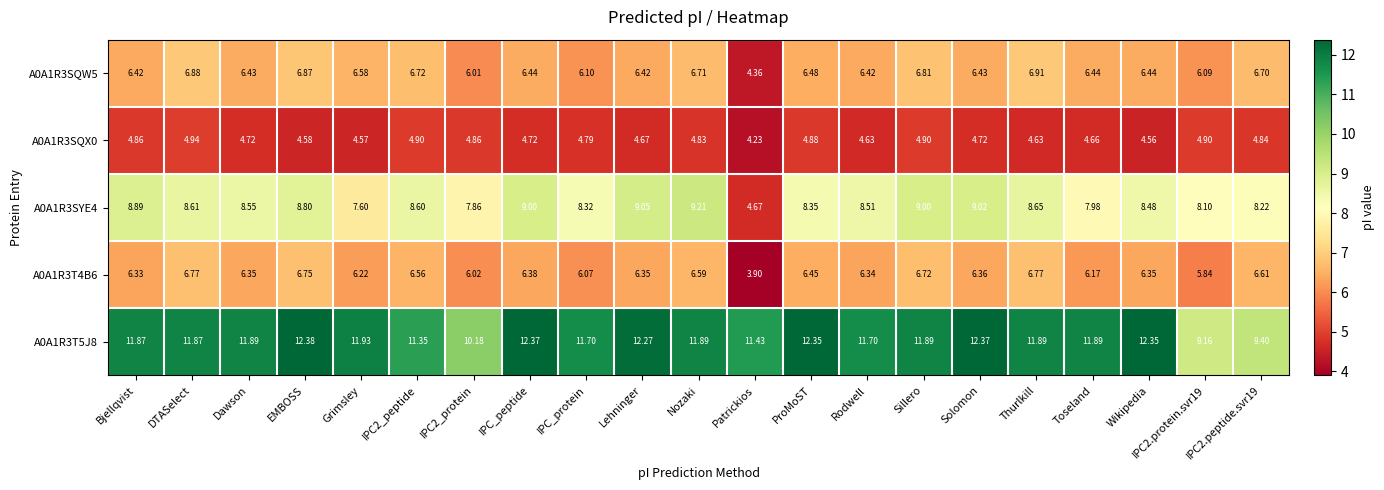

At which category does the chart reach its peak across all series?

EMBOSS